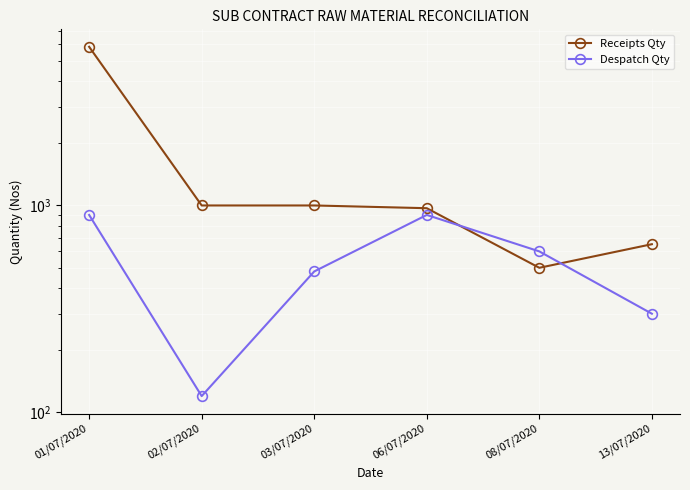

Reading left to right, what are all the values shown in this chart?

Receipts Qty: 5840	1000	1000	970	500	650
Despatch Qty: 900	120	480	900	600	300